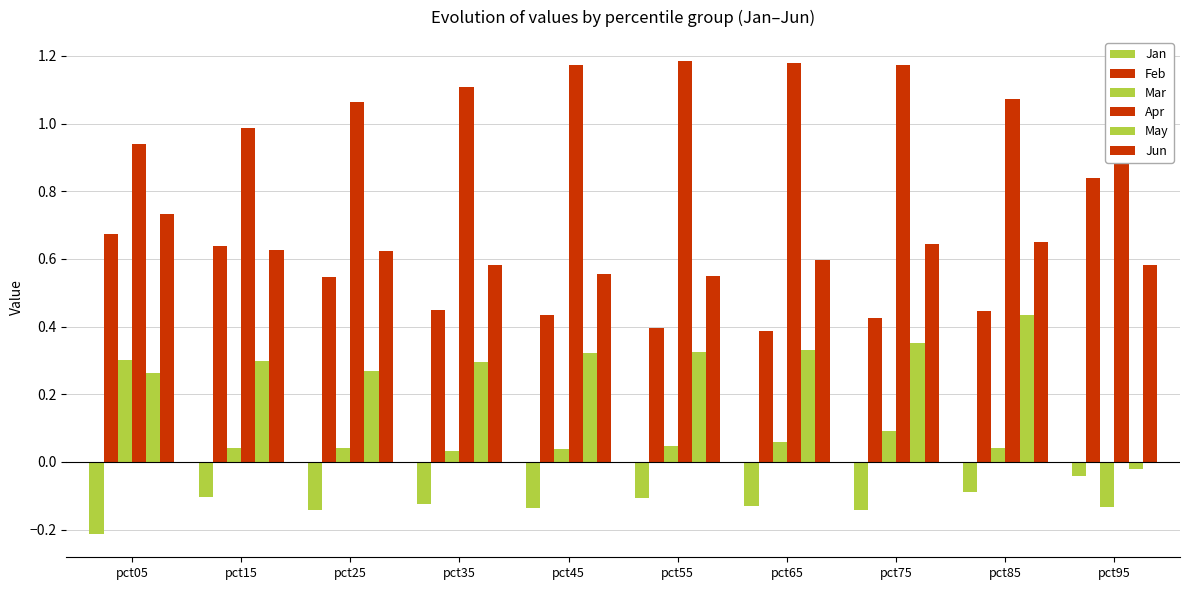

How many data points does each series have?

10